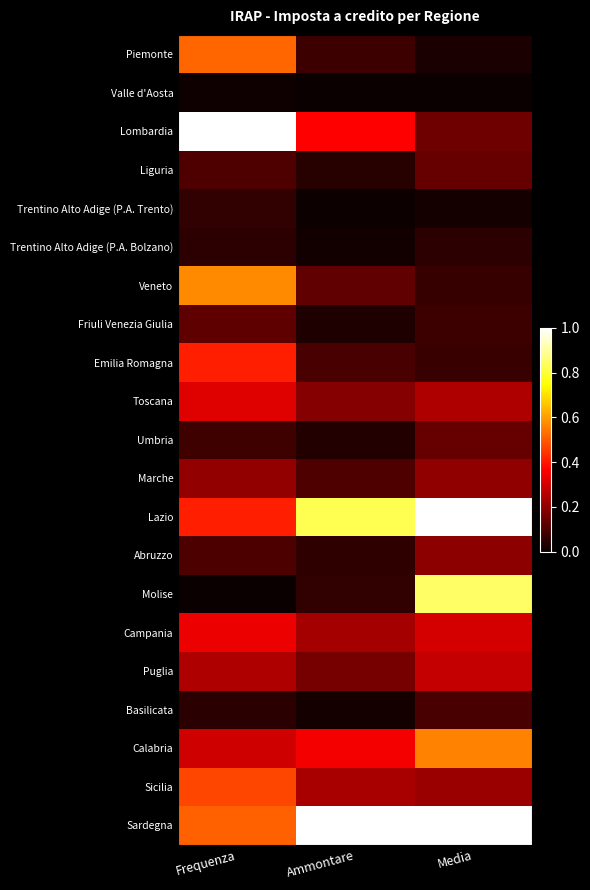

Which series has the largest range (max minus min)?

Lombardia